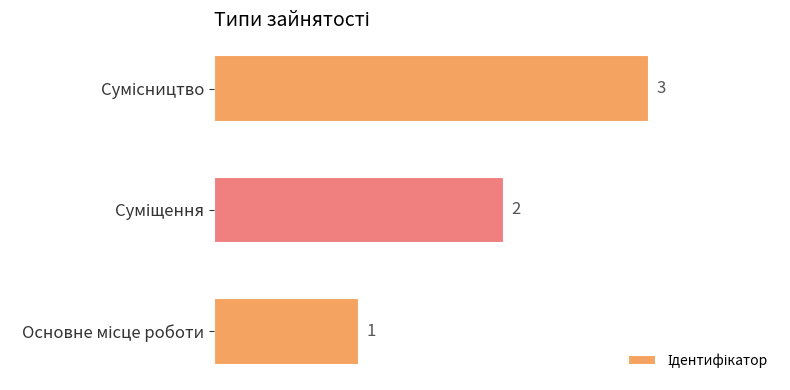

How many values are between 1 and 3?

3